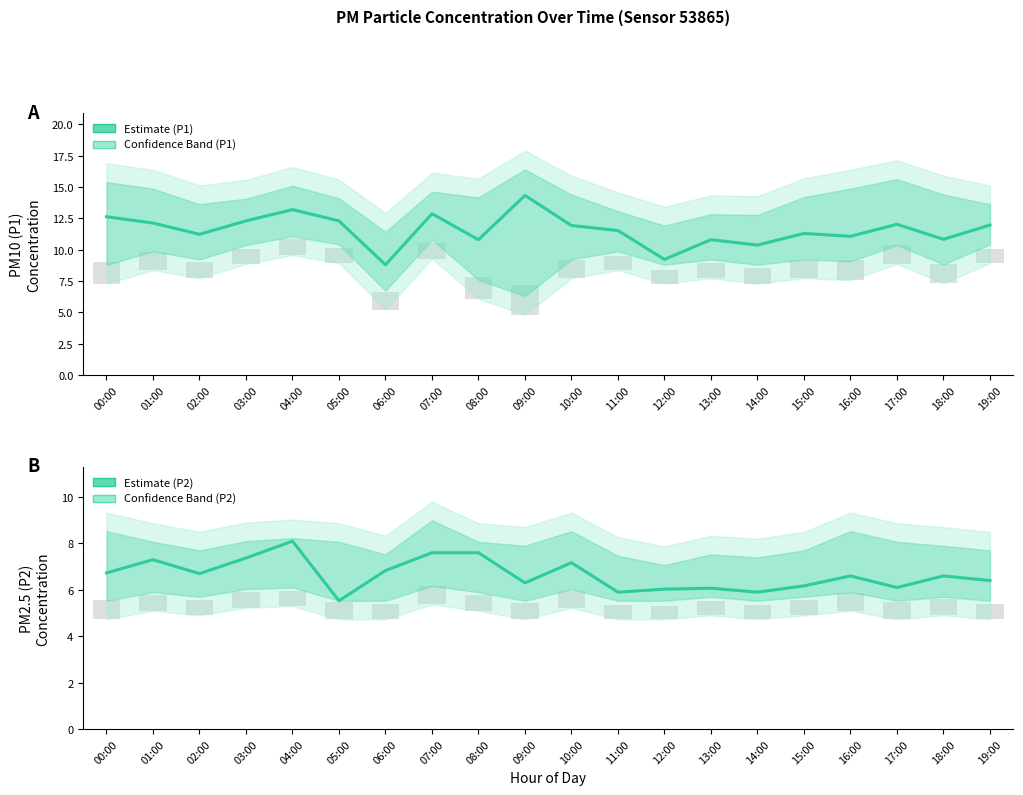

Reading left to right, extract all data points from this chart.

P1 (PM10) Estimate: 00:00=12.6	01:00=12.1	02:00=11.2	03:00=12.3	04:00=13.2	05:00=12.3	06:00=8.8	07:00=12.9	08:00=10.8	09:00=14.3	10:00=11.9	11:00=11.5	12:00=9.2	13:00=10.8	14:00=10.4	15:00=11.3	16:00=11.1	17:00=12.0	18:00=10.8	19:00=12.0
P2 (PM2.5) Estimate: 00:00=6.7	01:00=7.3	02:00=6.7	03:00=7.4	04:00=8.1	05:00=5.5	06:00=6.8	07:00=7.6	08:00=7.6	09:00=6.3	10:00=7.2	11:00=5.9	12:00=6.0	13:00=6.1	14:00=5.9	15:00=6.2	16:00=6.6	17:00=6.1	18:00=6.6	19:00=6.4